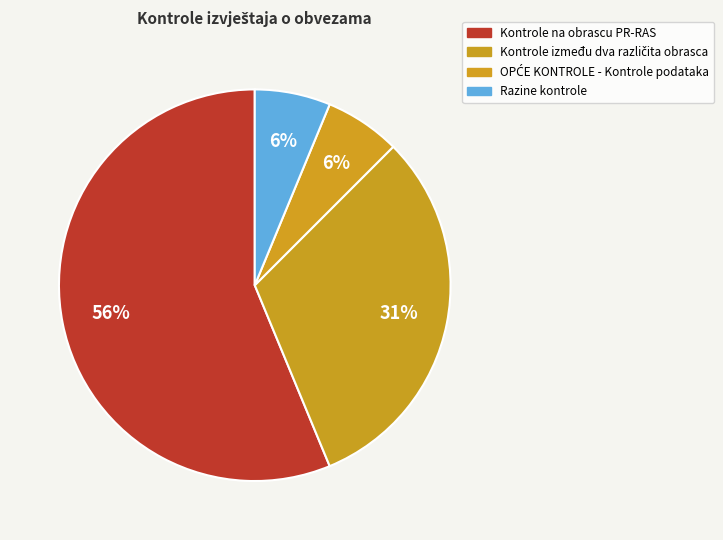

To the nearest percent, what is the average slice percentage?

25%